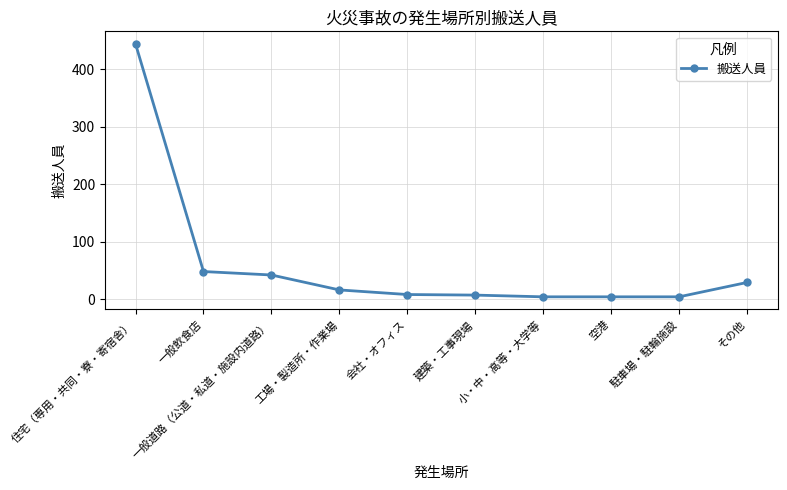

At which category does the chart reach its peak across all series?

住宅（専用・共同・寮・寄宿舎）